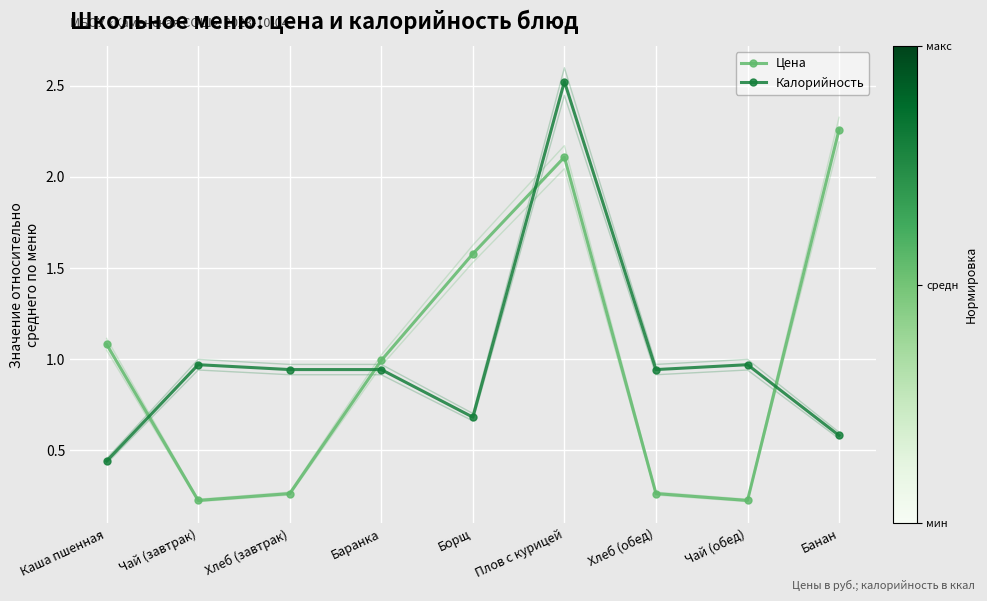

What is the smallest value displayed?

0.2